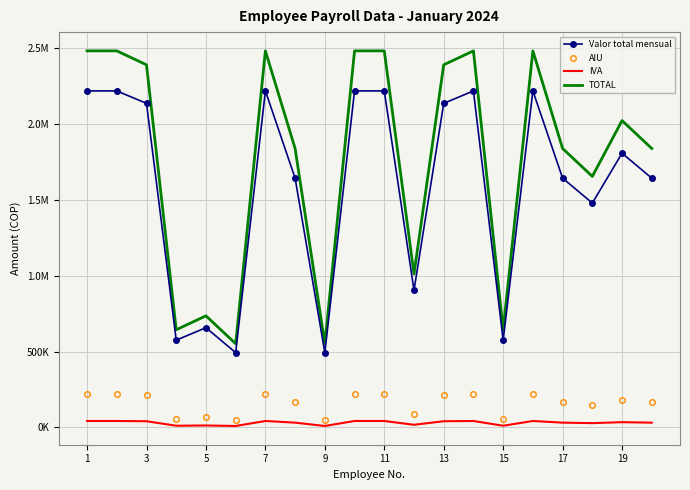

What are all the series names shown in the legend?

Valor total mensual, AIU, IVA, TOTAL